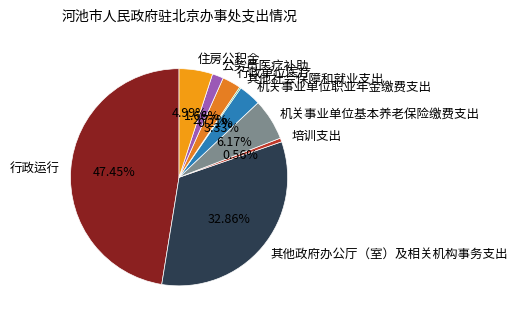

To the nearest percent, what is the difference between the largest and smallest slice percentages?

47%